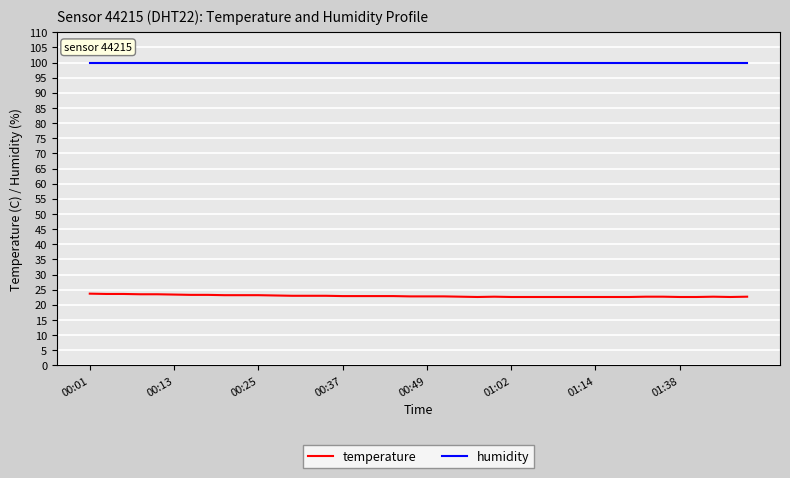

What is the maximum value for temperature?

23.7